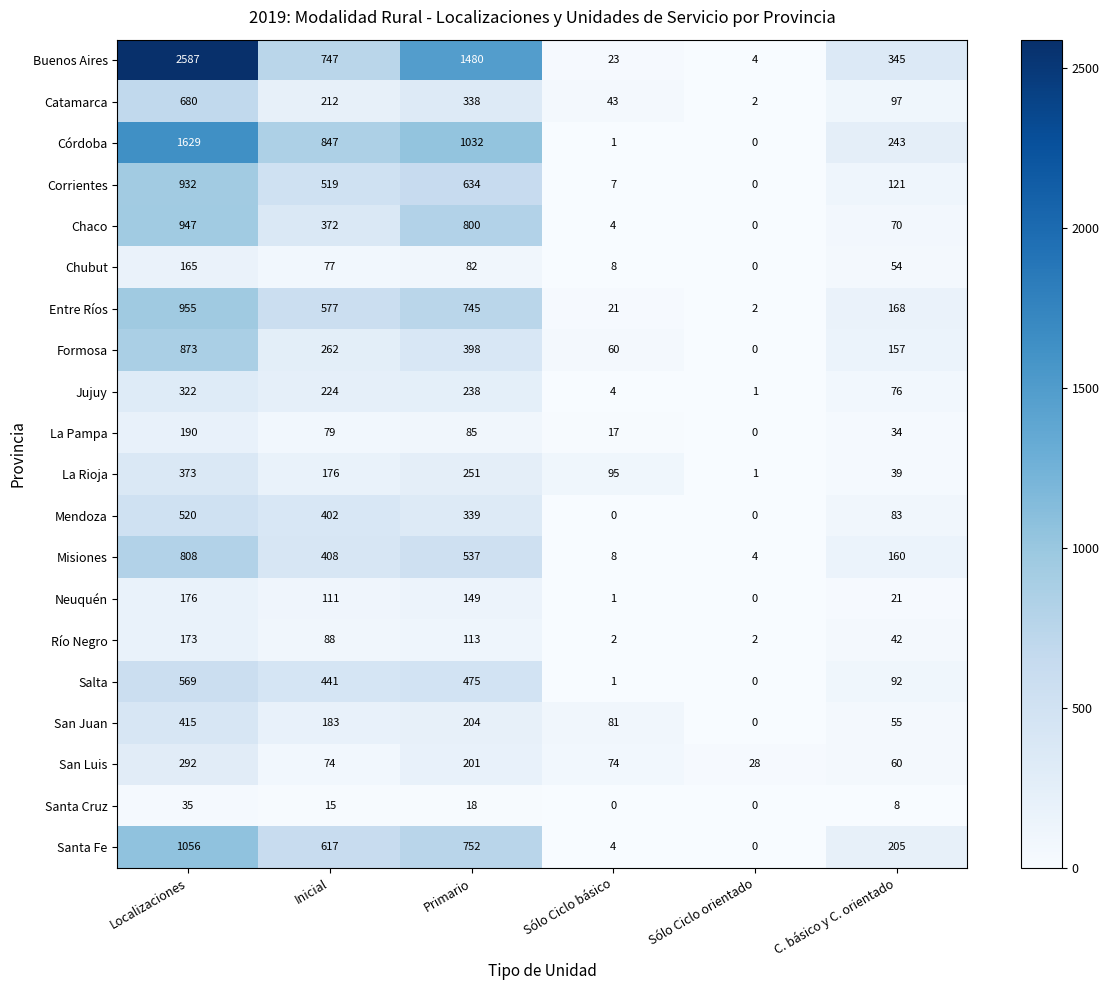

What is the approximate value of Salta at C. básico y C. orientado, to the nearest 50?

100